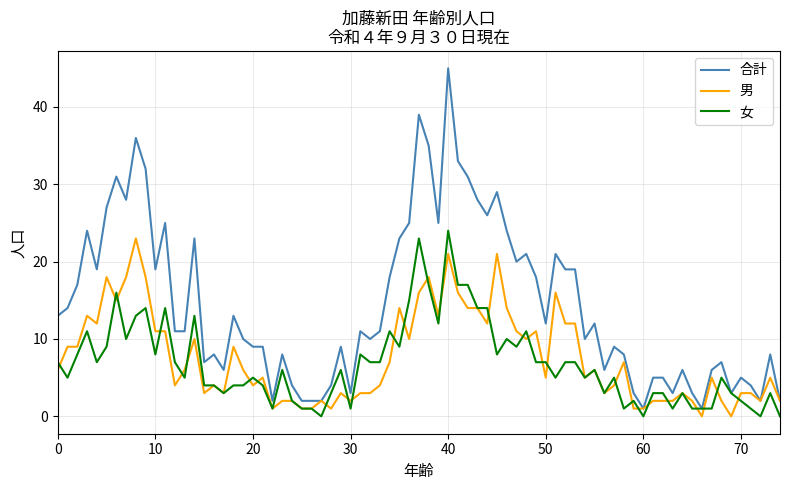

What is the maximum value for 男?

23